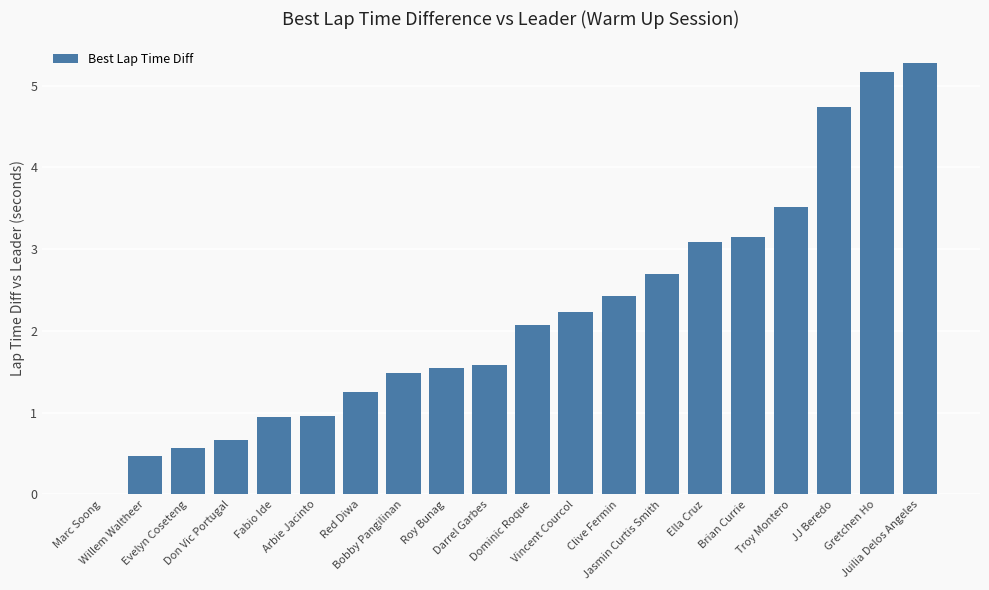

Approximately how many times larger is the value at Roy Bunag compared to Clive Fermin?

0.6